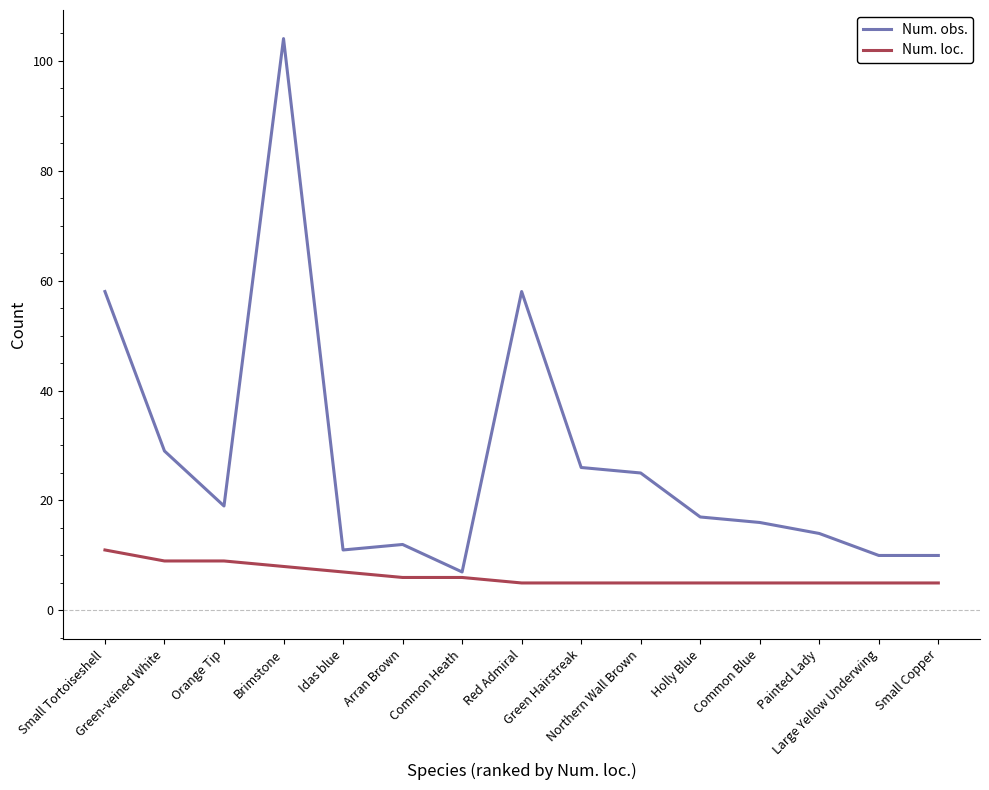

True or false: Num. obs. and Num. loc. cross at least once.

False